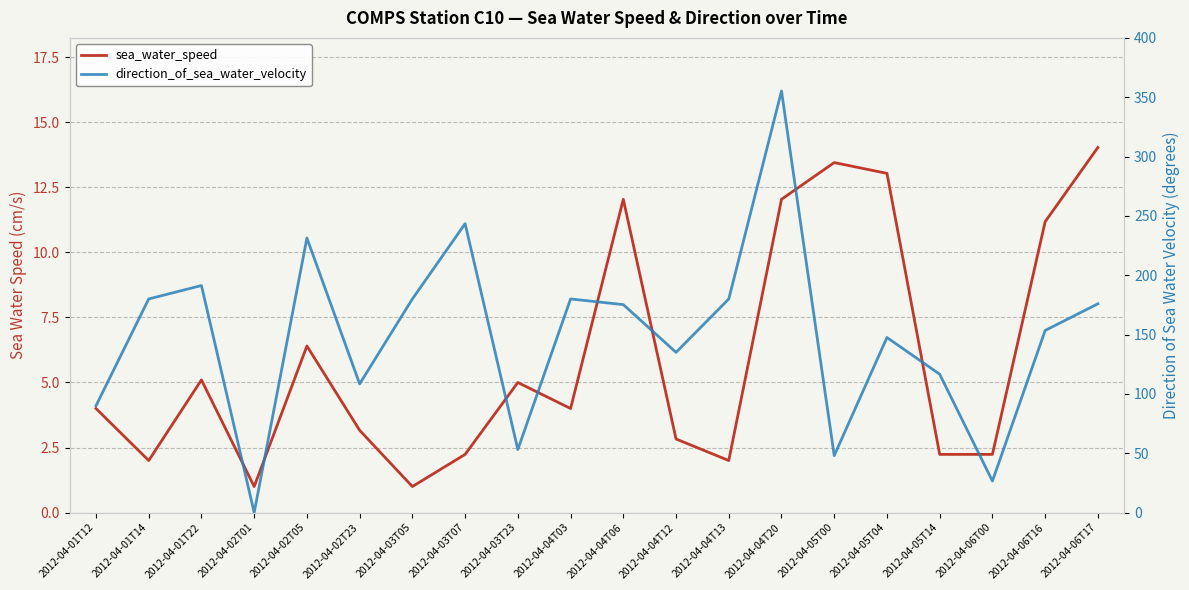

Count the number of data series in this chart.

2